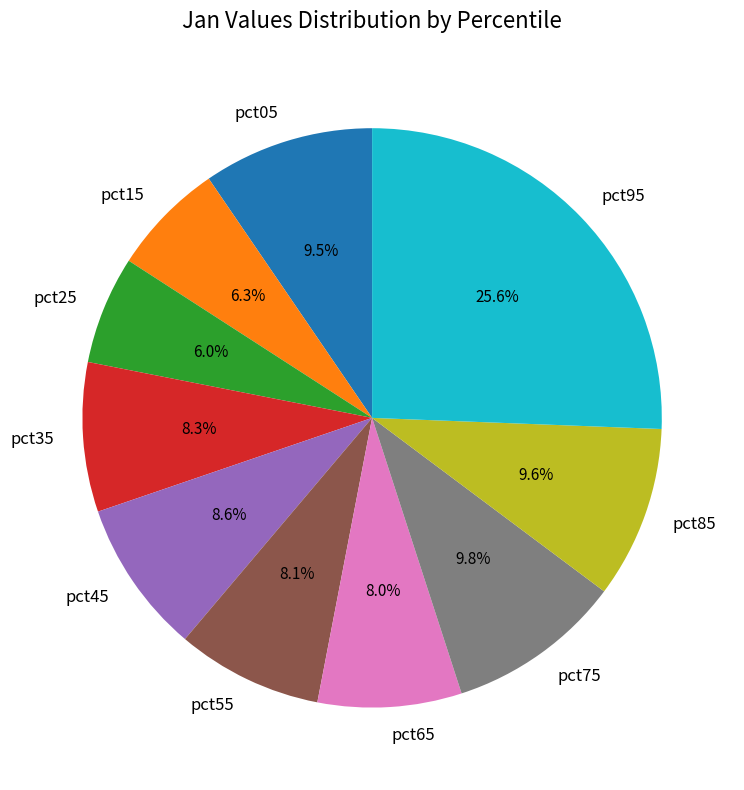

Is there any slice that represents more than half of the pie?

No